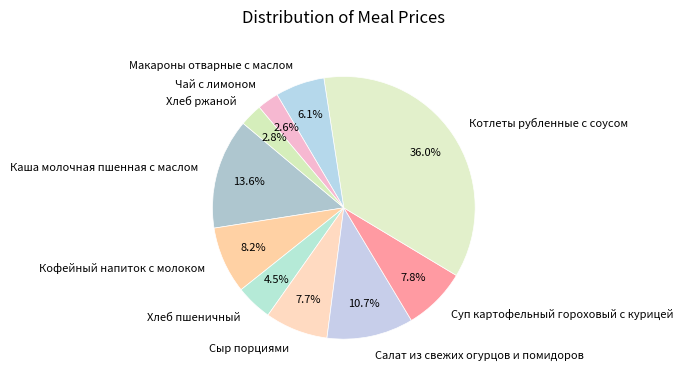

To the nearest percent, what is the difference between the Хлеб ржаной and Каша молочная пшенная с маслом slice percentages?

11%